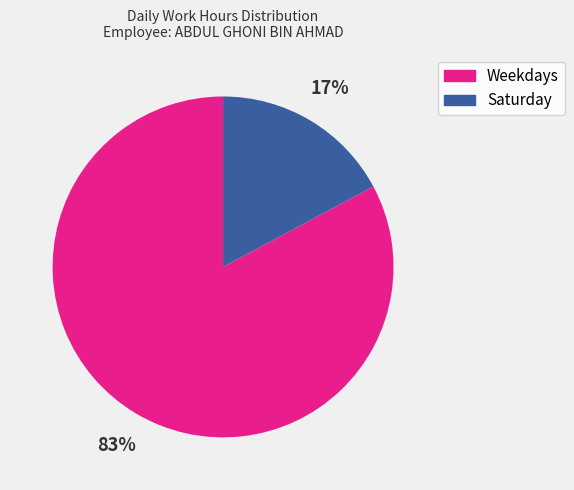

How many segments does this pie chart have?

2